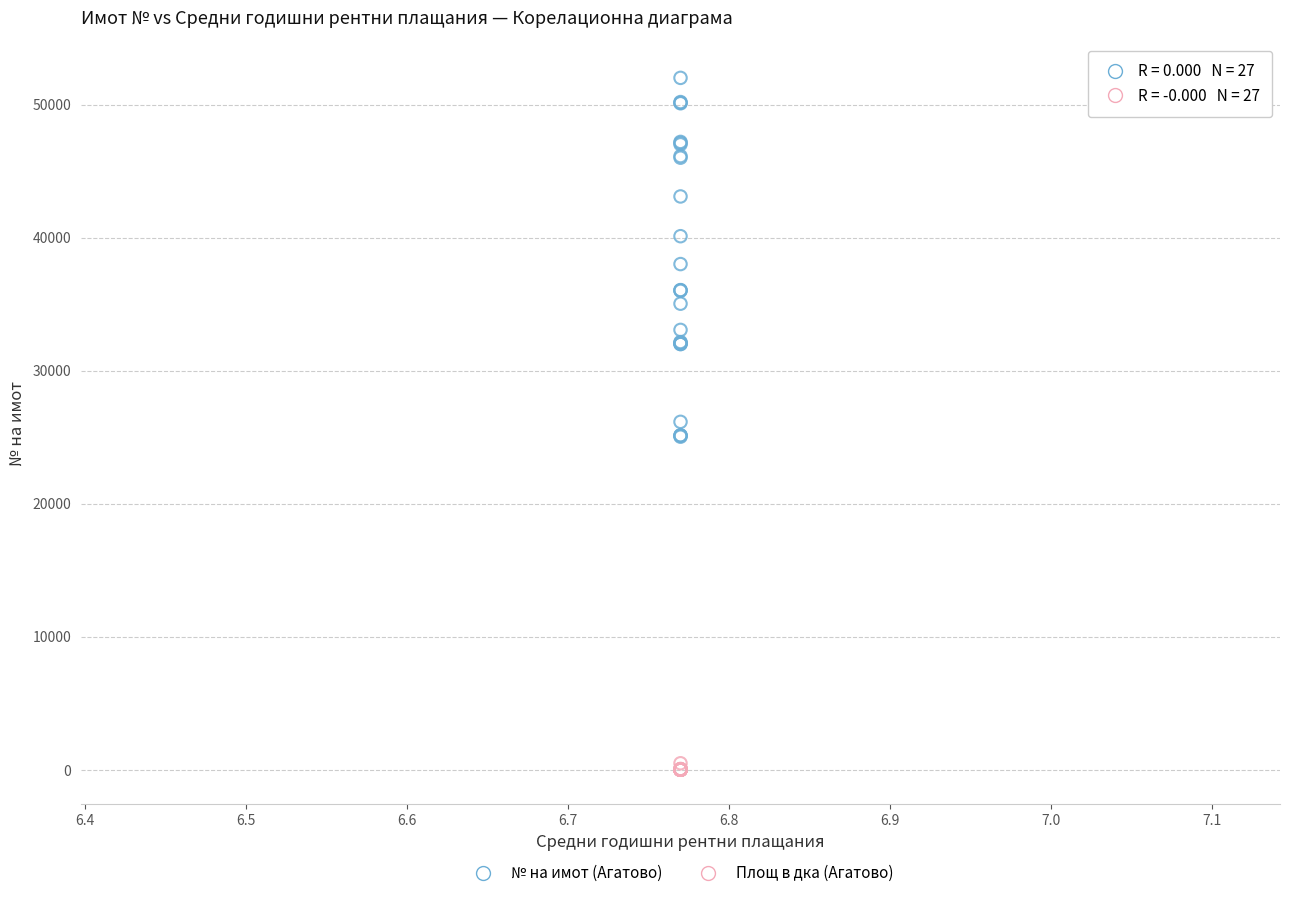

Which series has the widest spread of Y values?

№ на имот (Агатово)